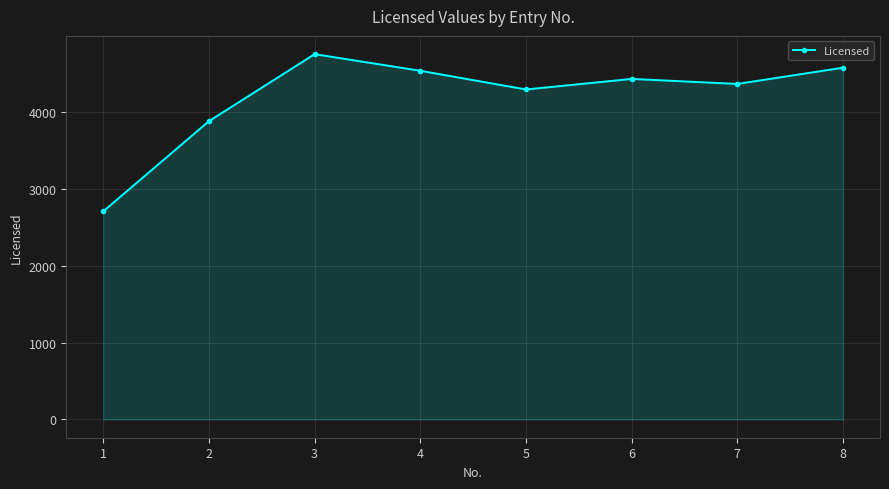

Which label corresponds to the smallest value in the chart?

1